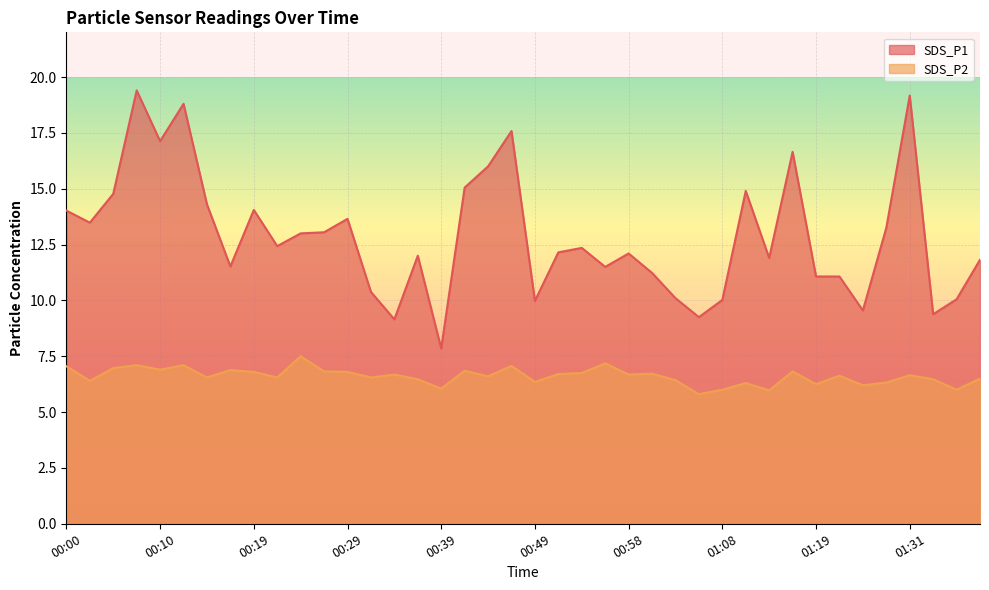

Where is the first local minimum for SDS_P1?

00:02